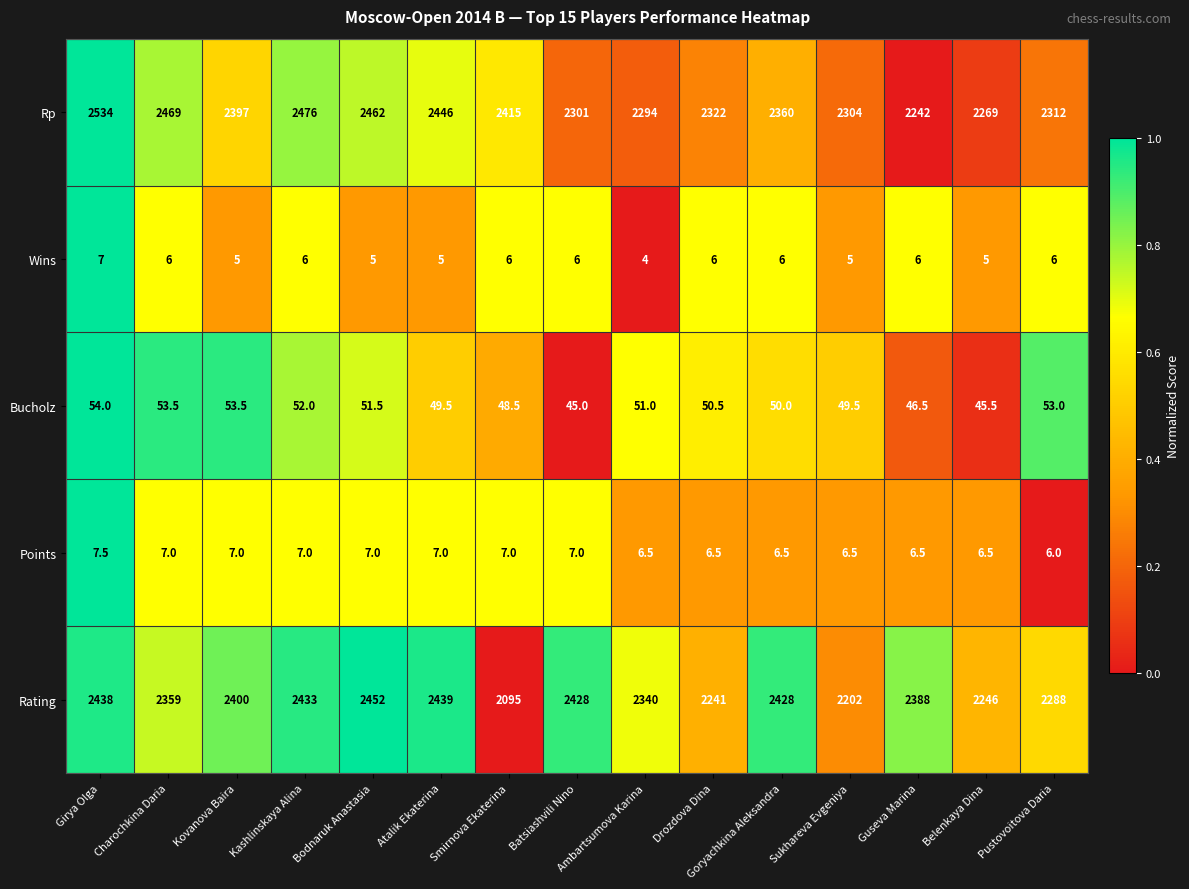

What is the maximum value for Rating?

2452.0